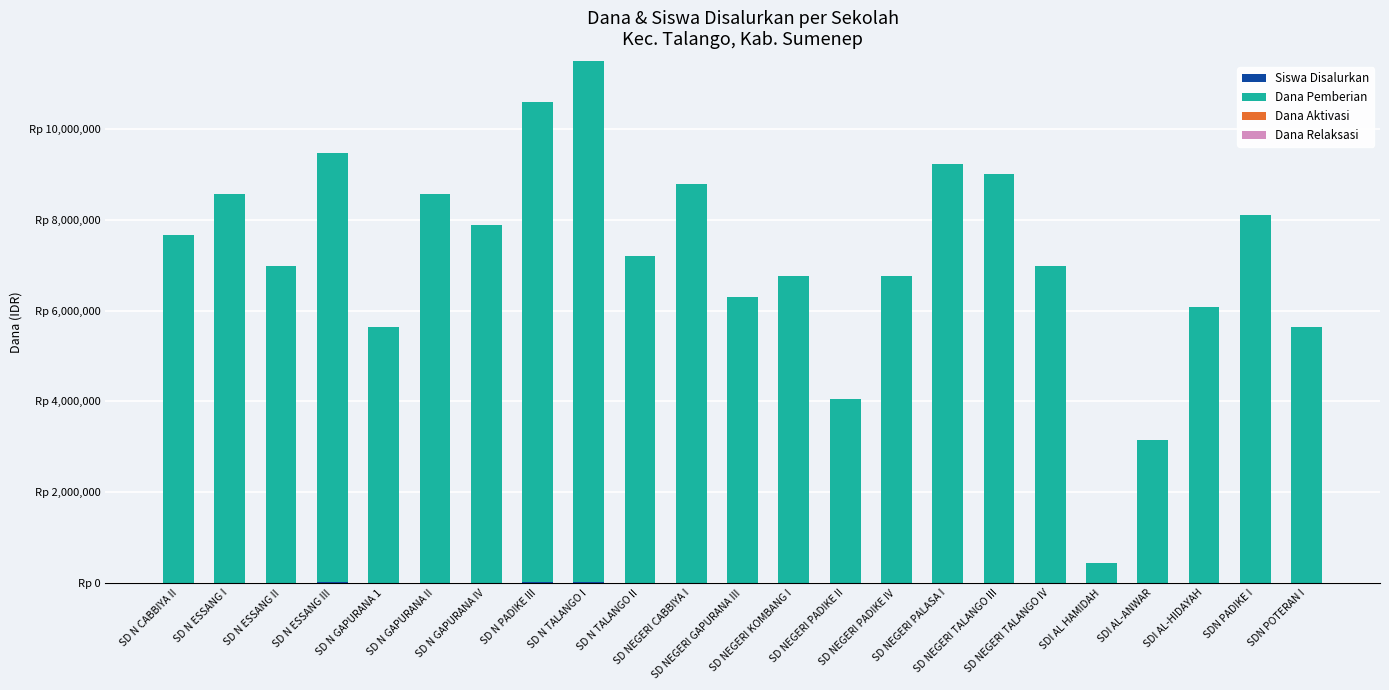

Which series has the largest total across all categories?

Dana Pemberian